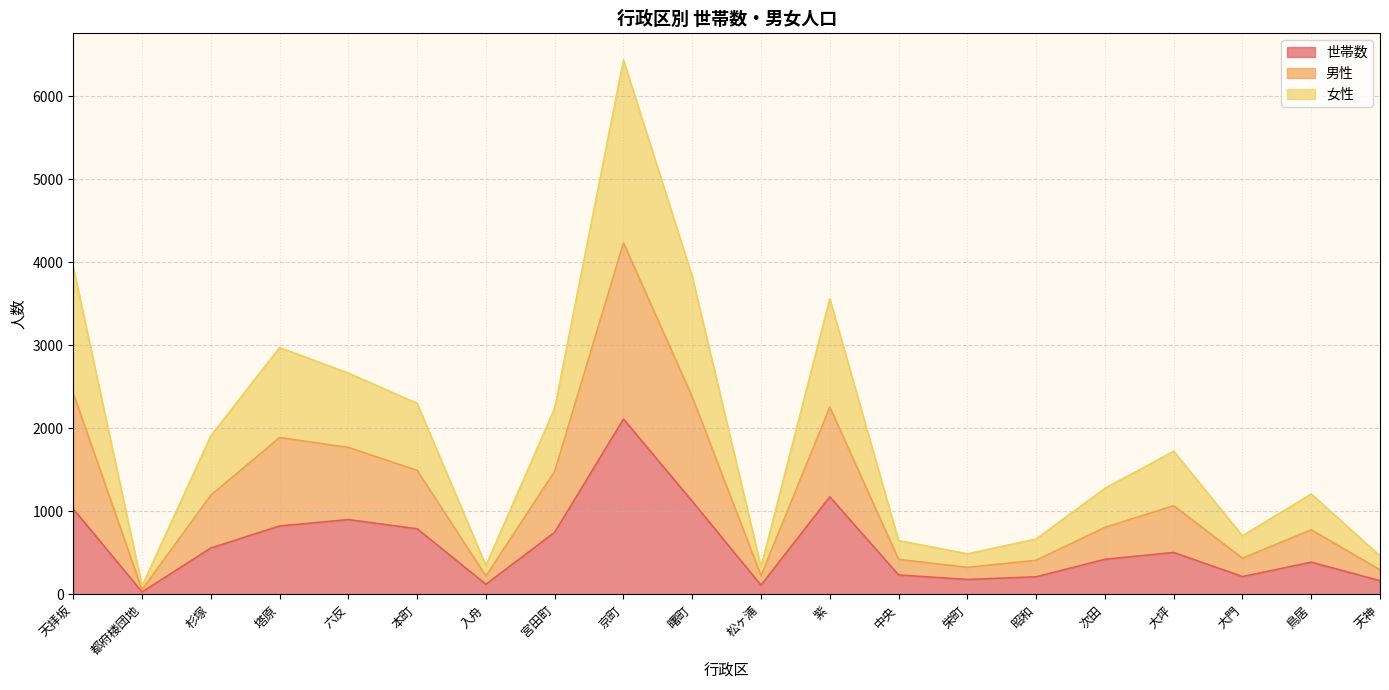

How many interior local peaks does the 男性 series have?

5